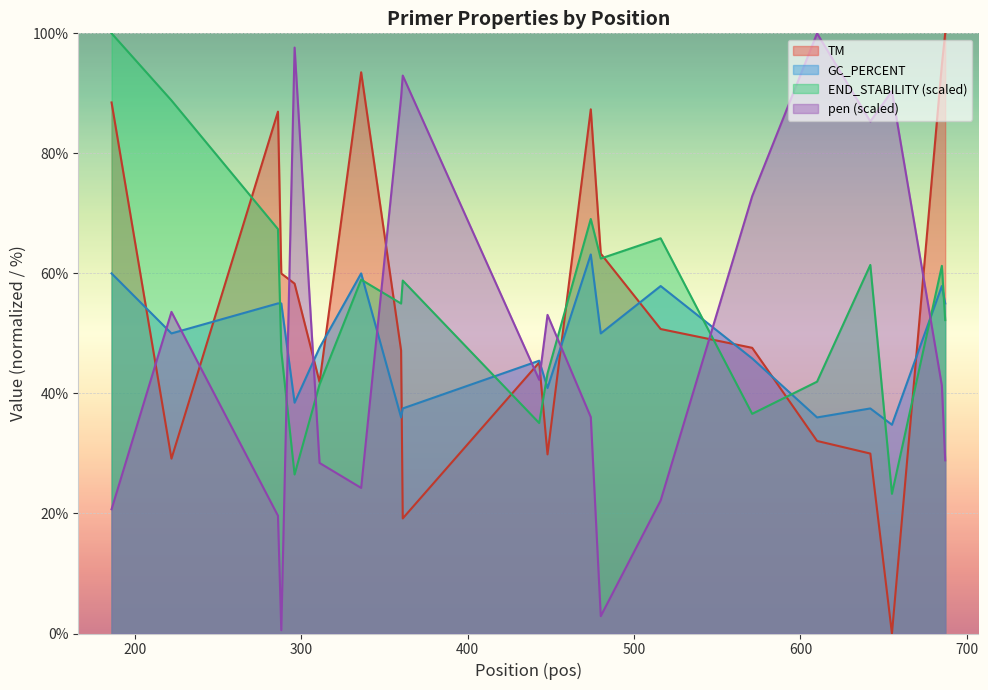

At which label is TM closest to 50?

516